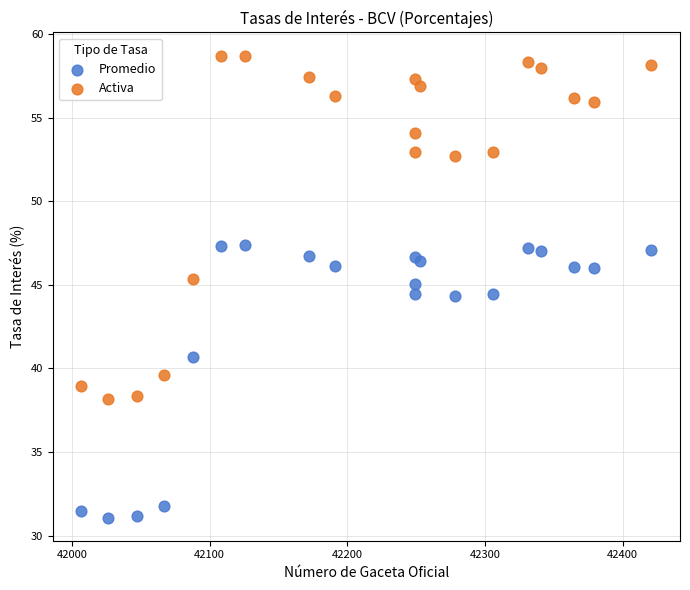

Which series has the widest spread of Y values?

Activa